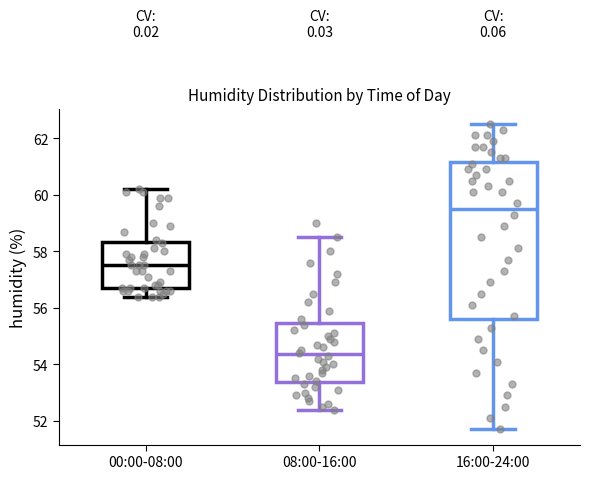

Where does the upper whisker of the box for 16:00-24:00 end on the y-axis? The values are not printed on the chart, so give them approximately, as read against the axis.

62.6